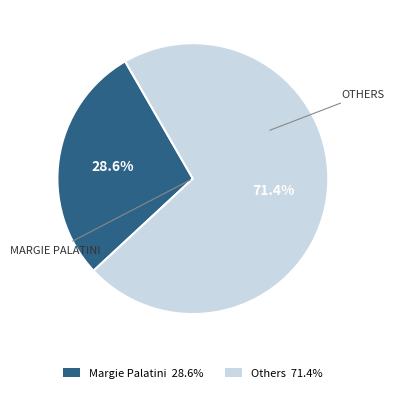

How many segments does this pie chart have?

2